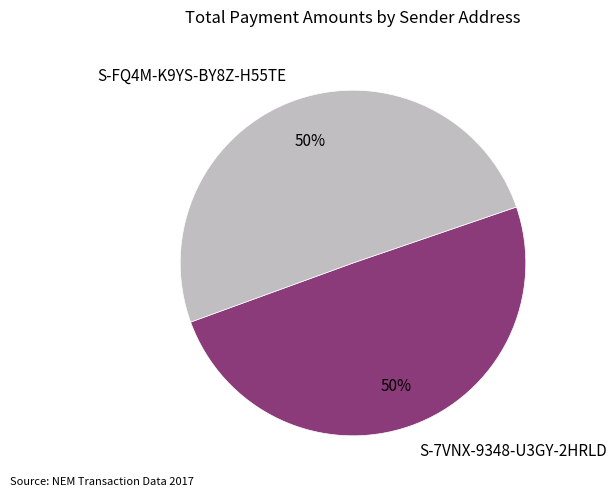

Is it true that S-7VNX-9348-U3GY-2HRLD is 50% of the pie?

True